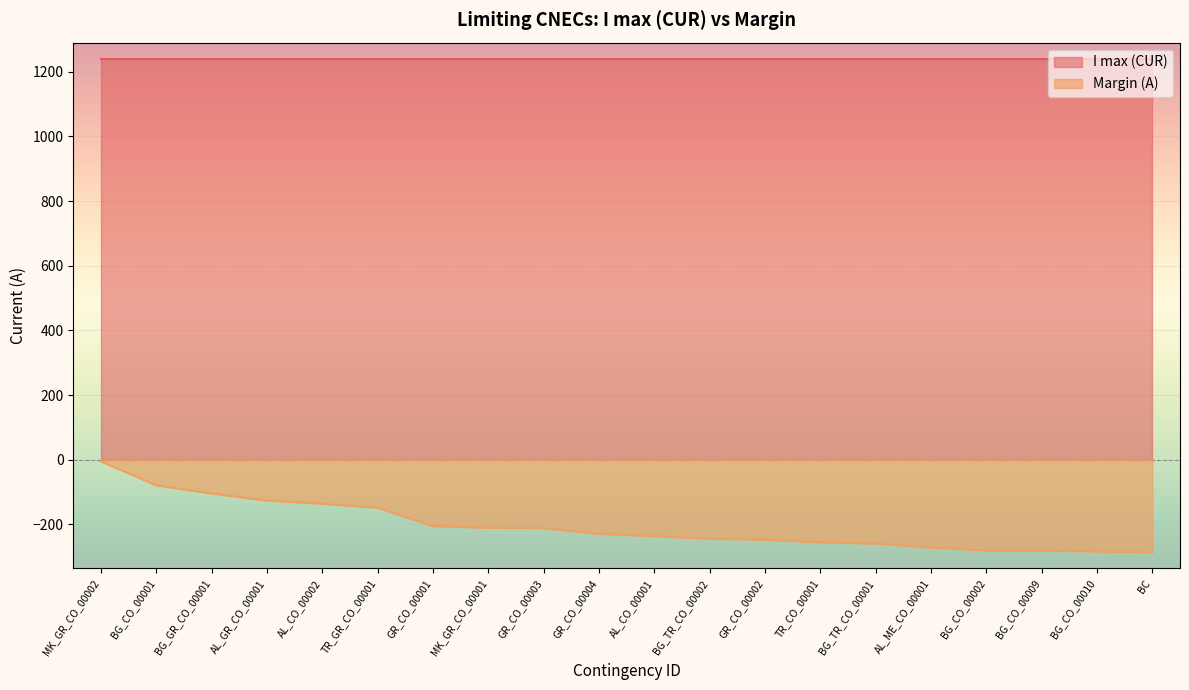

What is the value of the 14th point from the left?

-255